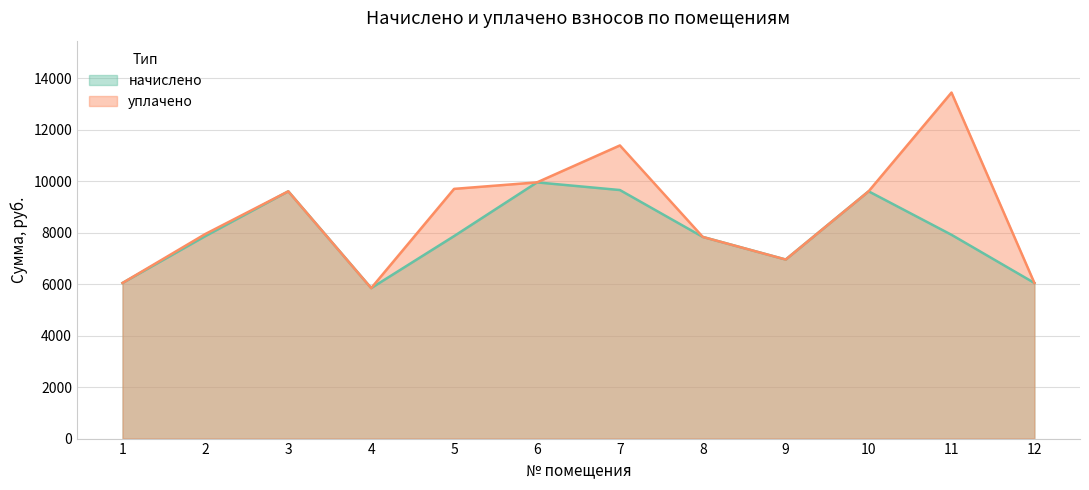

True or false: начислено has a value of 9952.6 at 6.

True